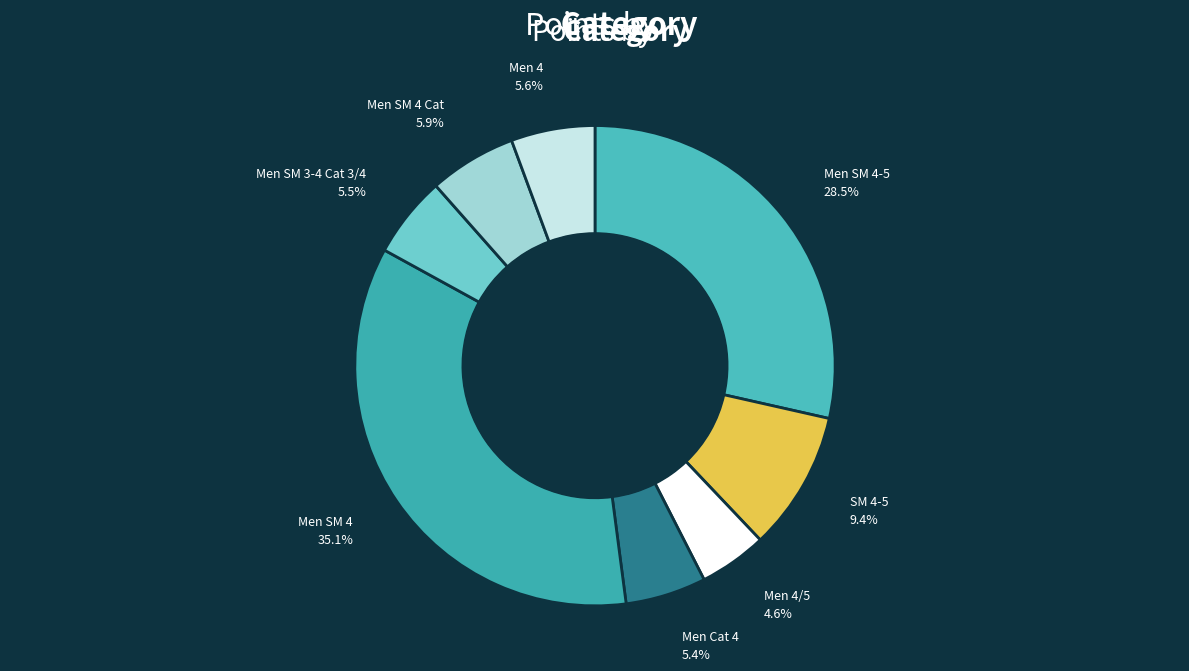

To the nearest percent, what is the difference between the largest and smallest slice percentages?

30%